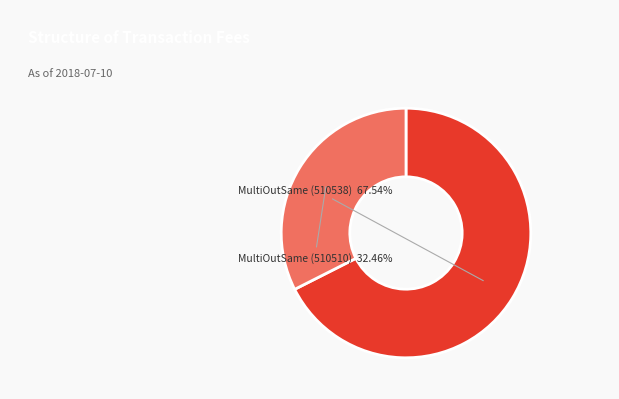

Does any single category account for the majority?

Yes